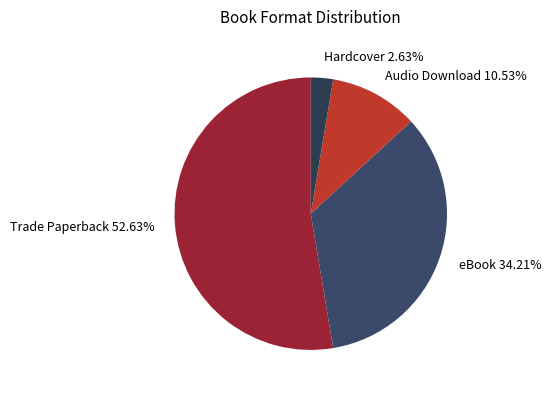

Which category has the smallest portion of the pie?

Hardcover